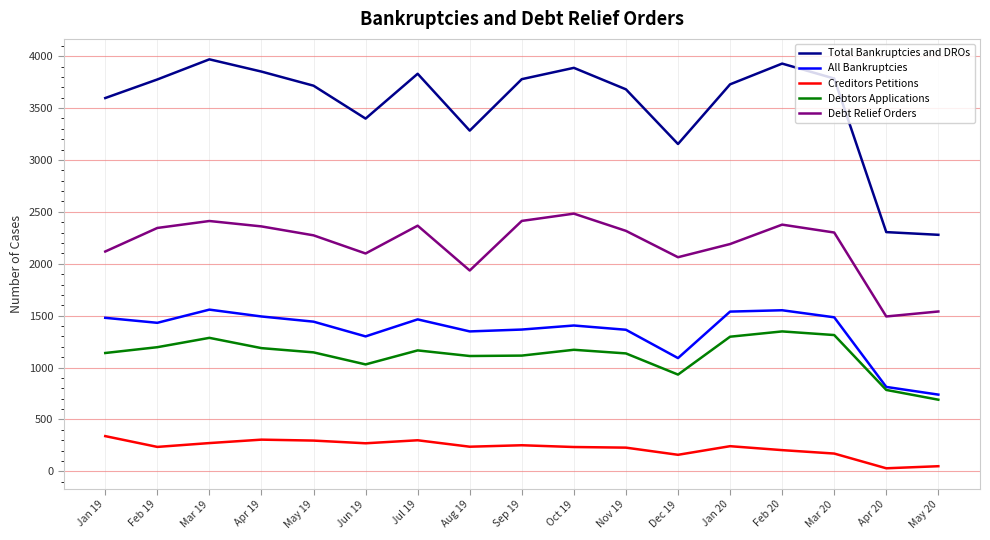

How many values in the Debtors Applications series are below 1146?

8